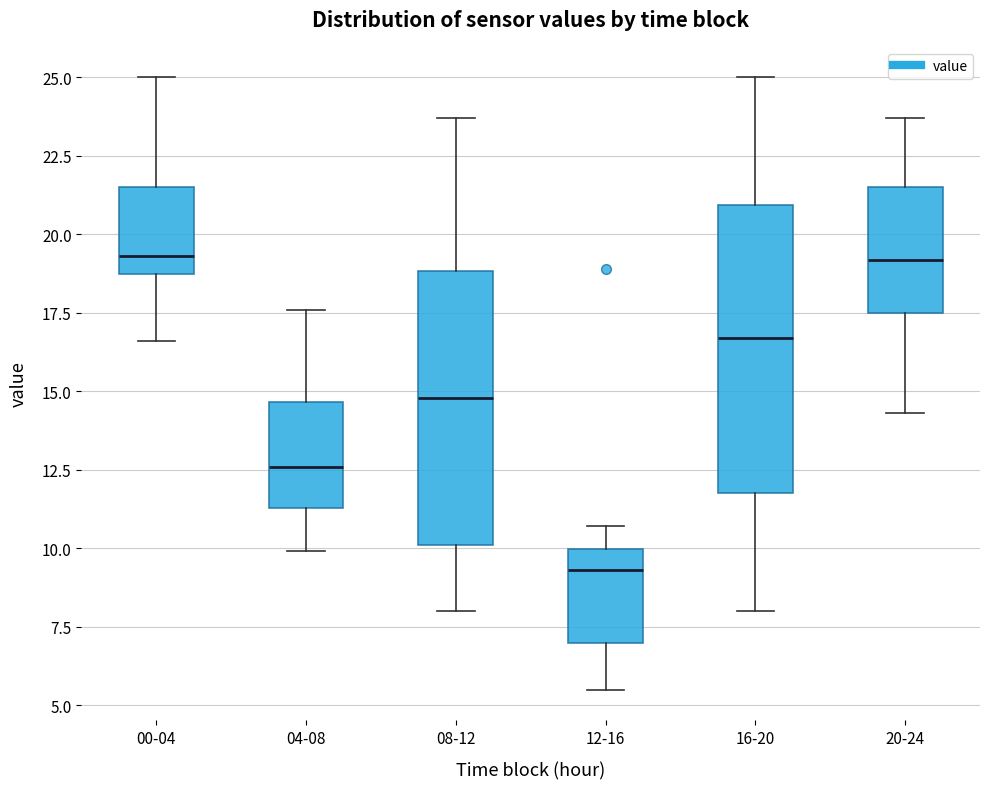

Which box's median line is the lowest?

12-16